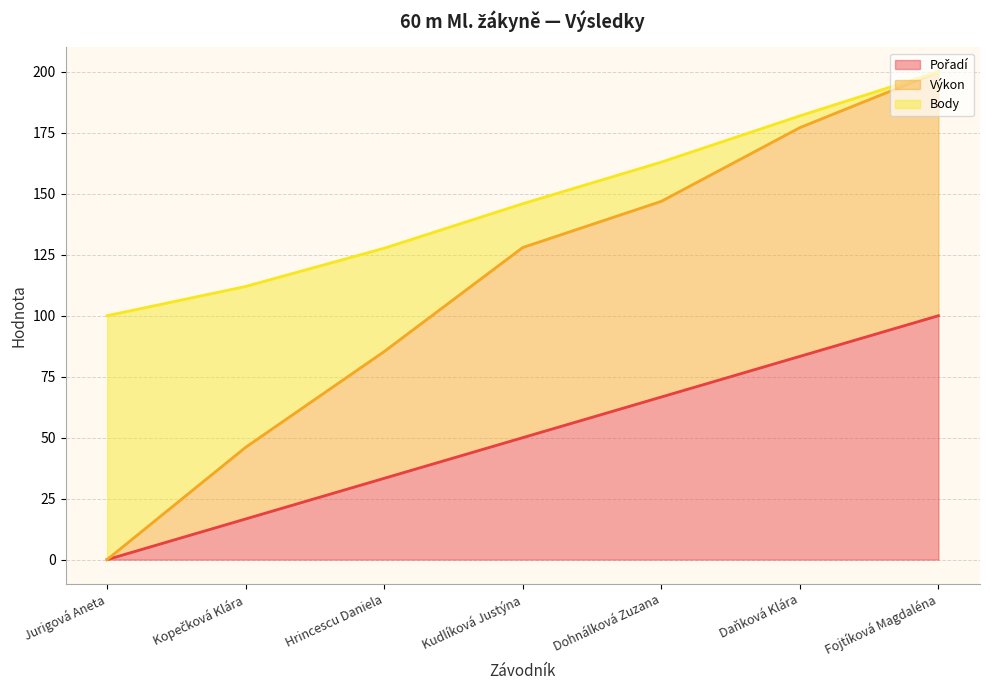

At which category is the sum across all series the highest?

Fojtíková Magdaléna